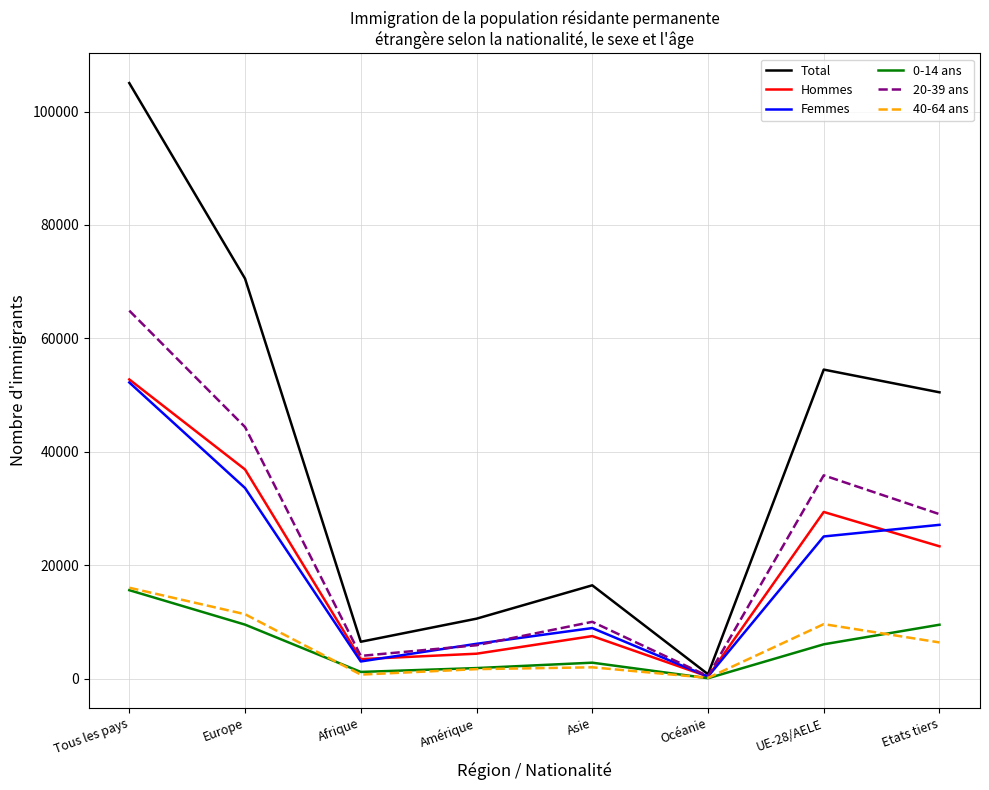

True or false: 40-64 ans has a value of 21586 at Tous les pays.

False